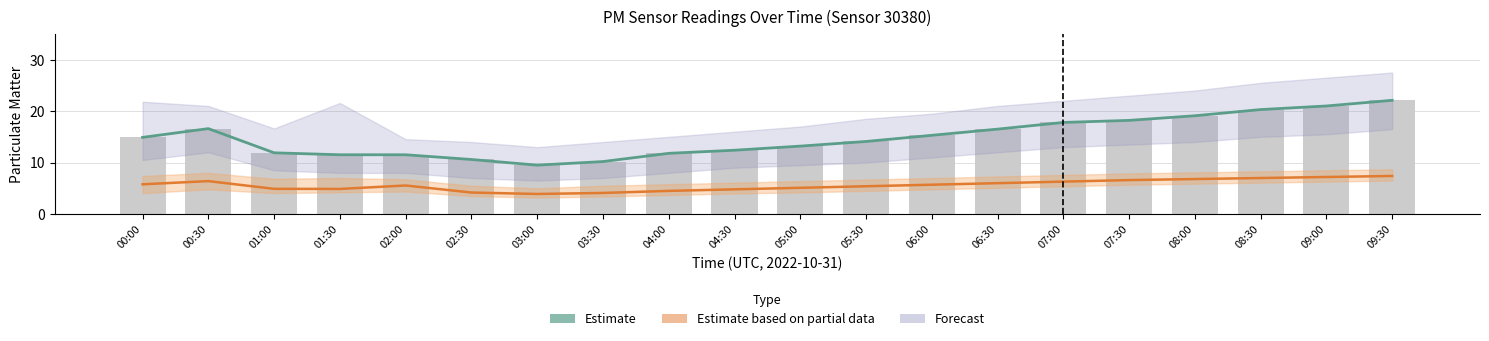

How many data points are less than 14?

9